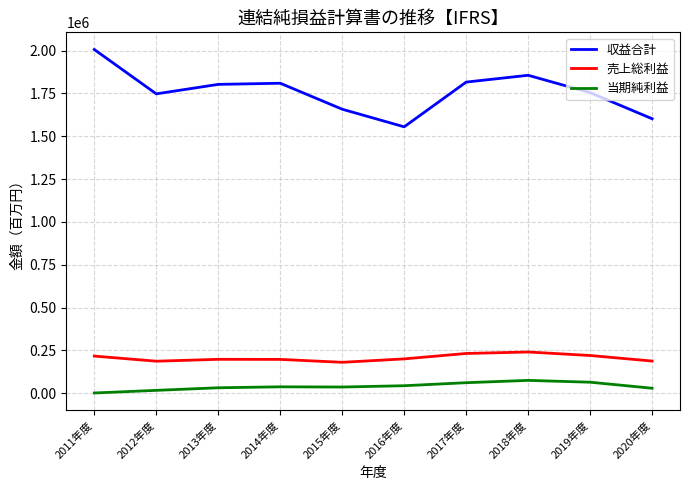

Does the chart display data point markers on the line(s)?

No